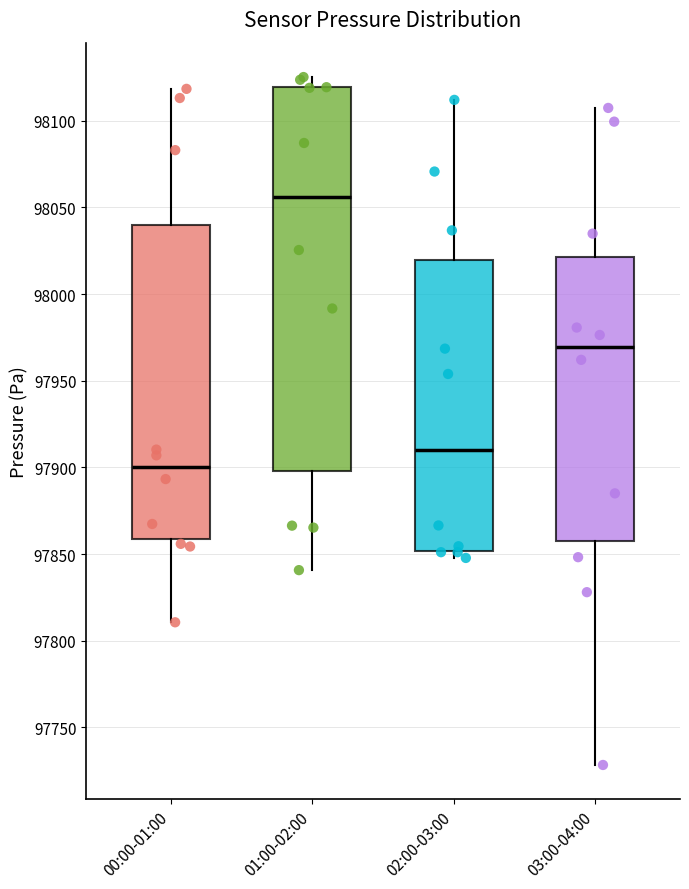

Reading left to right, transcribe this box plot: for each box, give where its median line is, the range the box spans, and where its two whiskers end, as read against the y-axis. The values are not printed on the chart, so give them approximately, as read against the axis.

00:00-01:00: median 97900, box 97860 to 98040, whiskers 97810 to 98120
01:00-02:00: median 98055, box 97900 to 98120, whiskers 97840 to 98125
02:00-03:00: median 97910, box 97850 to 98020, whiskers 97850 (just below the box's lower edge) to 98110
03:00-04:00: median 97970, box 97855 to 98020, whiskers 97730 to 98105